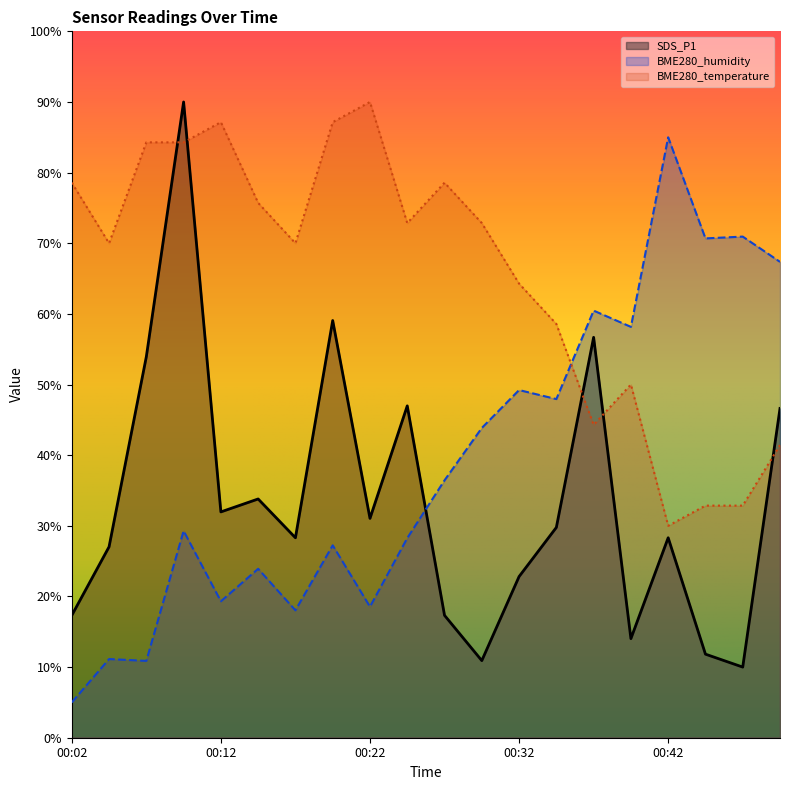

True or false: BME280_temperature and BME280_humidity cross at least once.

True